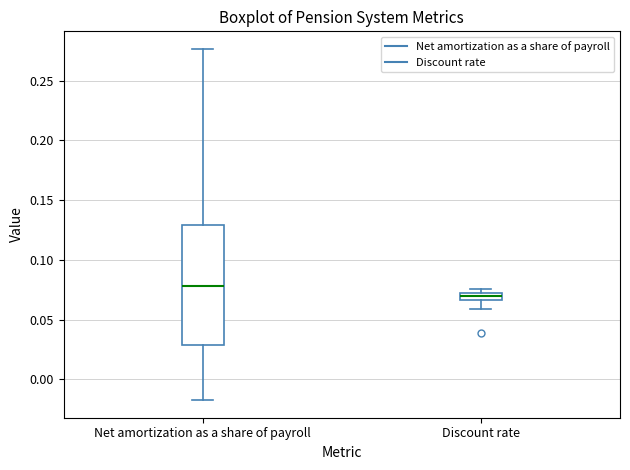

Where does the upper whisker of the box for Net amortization as a share of payroll end on the y-axis? The values are not printed on the chart, so give them approximately, as read against the axis.

0.275